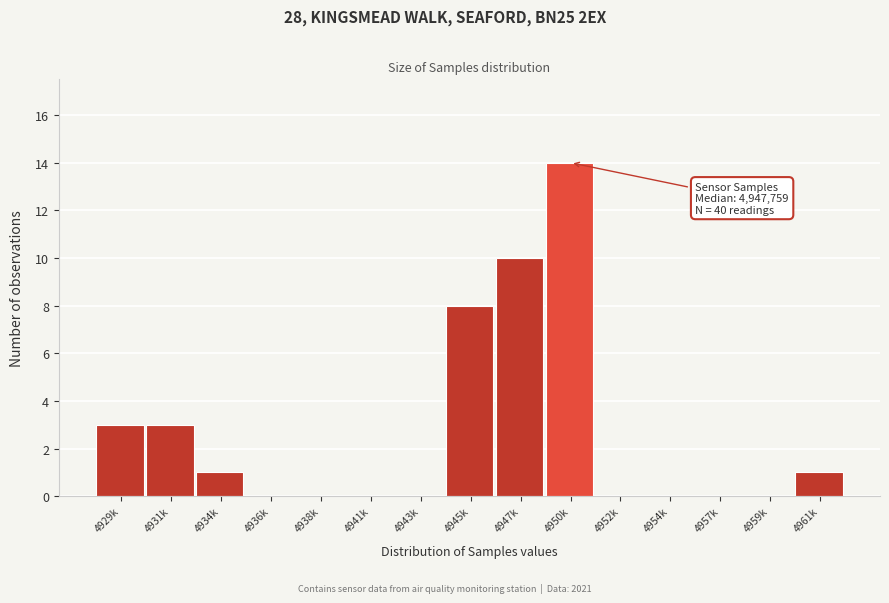

Reading right to left, extract all data points from this chart.

4961k=1	4959k=0	4957k=0	4954k=0	4952k=0	4950k=14	4947k=10	4945k=8	4943k=0	4941k=0	4938k=0	4936k=0	4934k=1	4931k=3	4929k=3